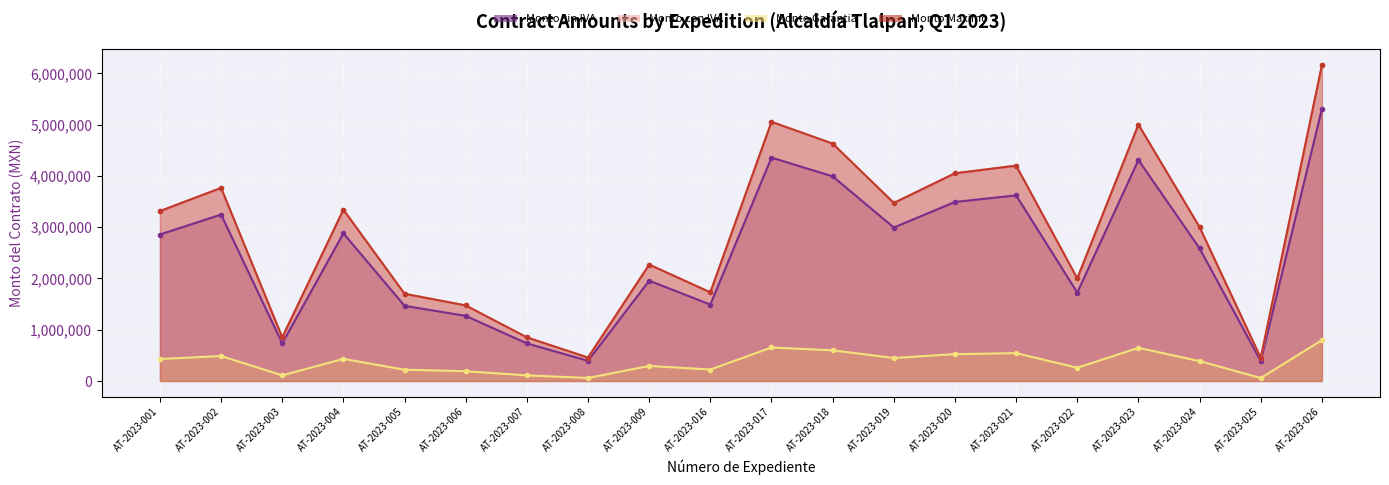

Rank the categories by Monto Maximo value from highest to lowest.

AT-2023-026, AT-2023-017, AT-2023-023, AT-2023-018, AT-2023-021, AT-2023-020, AT-2023-002, AT-2023-019, AT-2023-004, AT-2023-001, AT-2023-024, AT-2023-009, AT-2023-022, AT-2023-016, AT-2023-005, AT-2023-006, AT-2023-003, AT-2023-007, AT-2023-008, AT-2023-025